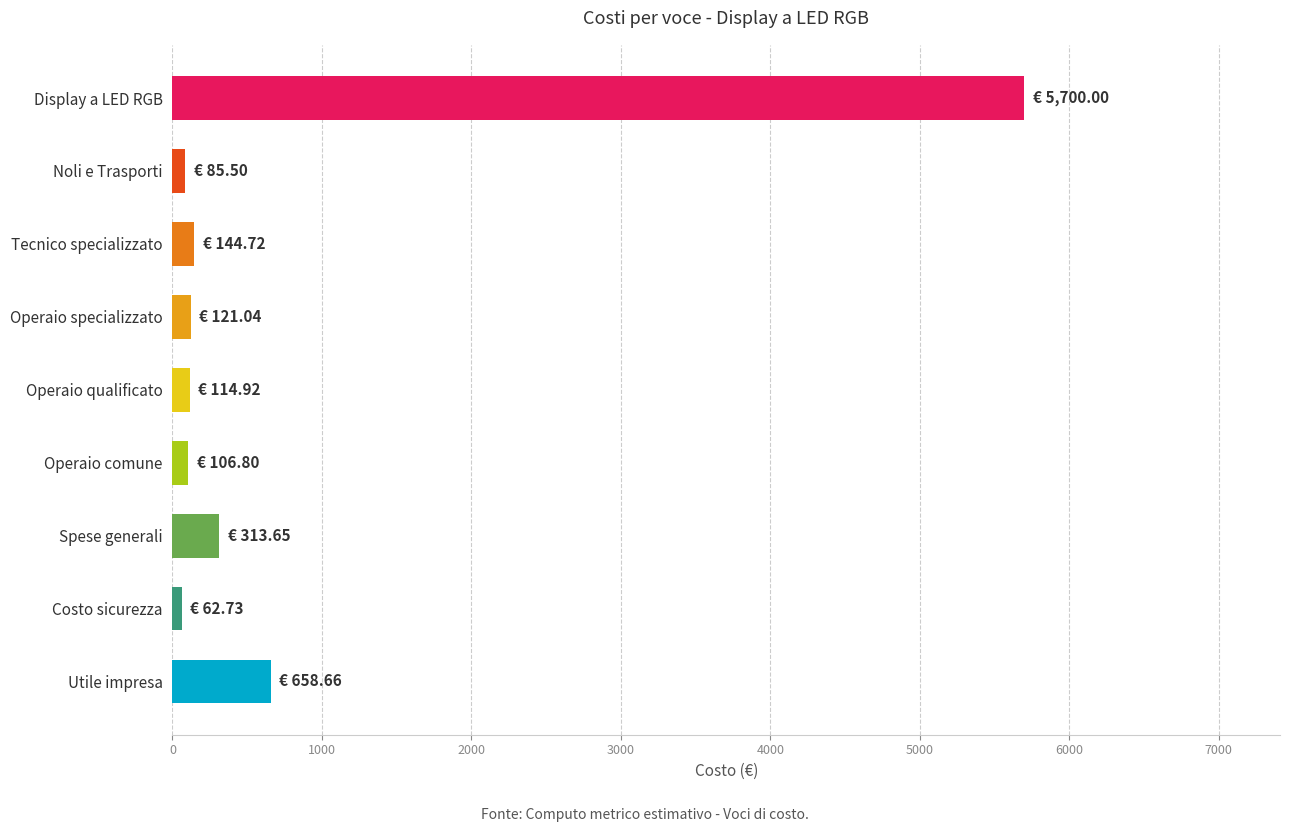

Does the chart contain any negative values?

No